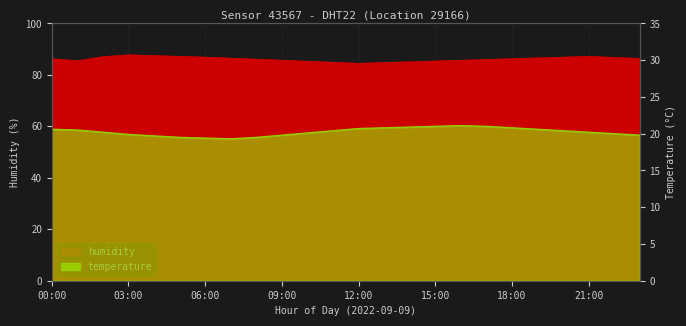

What is the value of the humidity point at the 5th from the left?

87.5